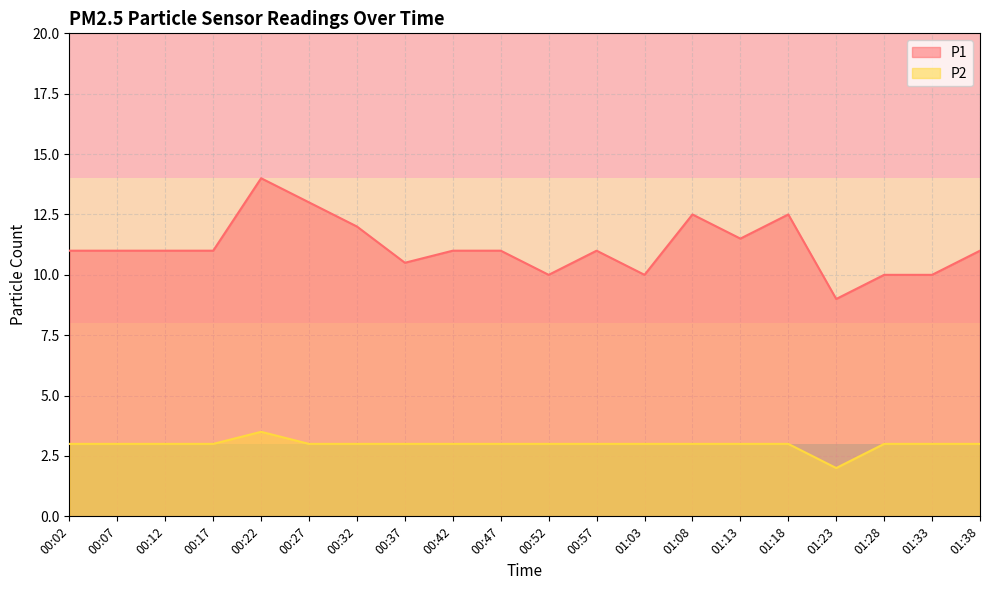

Rank the series by their average value, from lowest to highest.

P2, P1